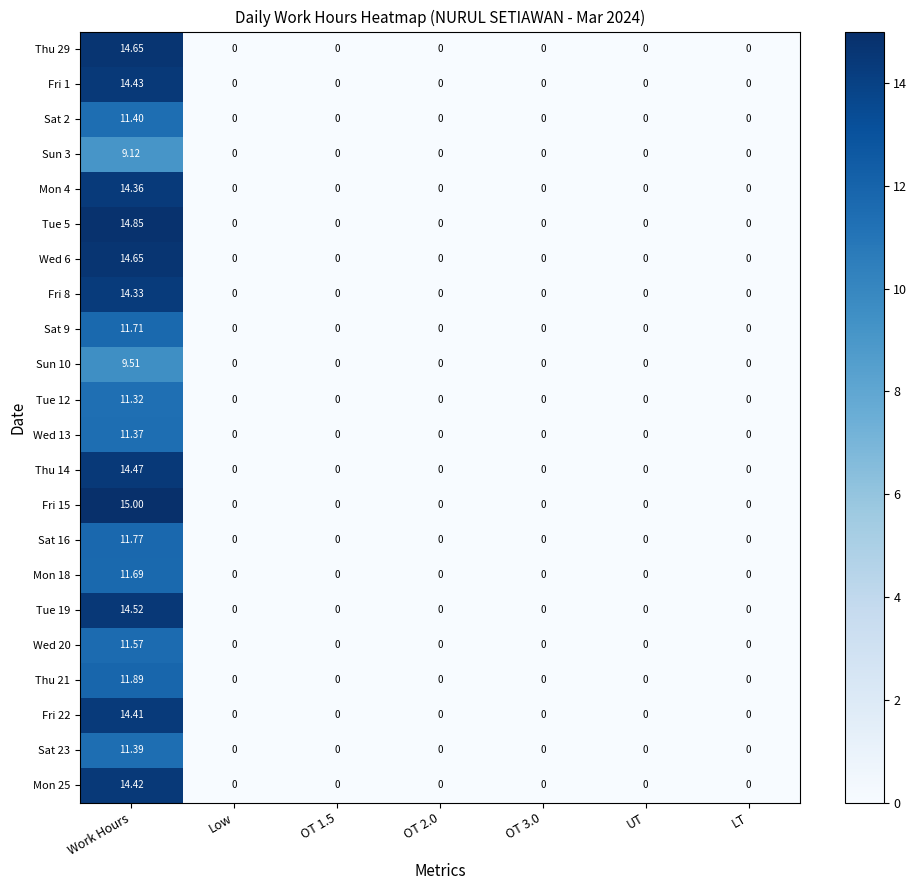

At which label does Mon 4 reach its peak?

Work Hours